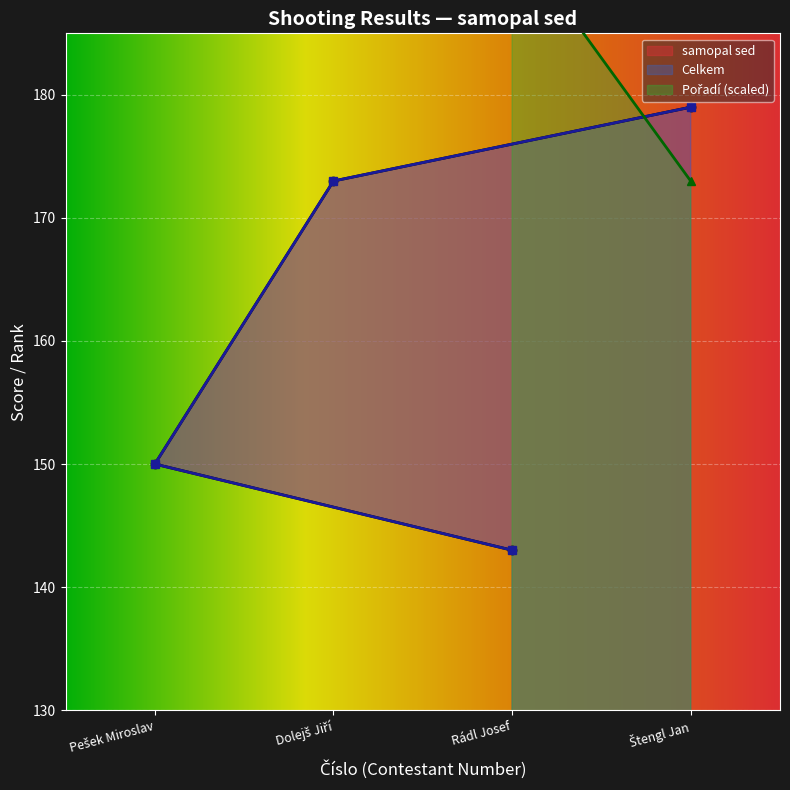

Which has a higher value, Dolejš Jiří or Štengl Jan?

Štengl Jan